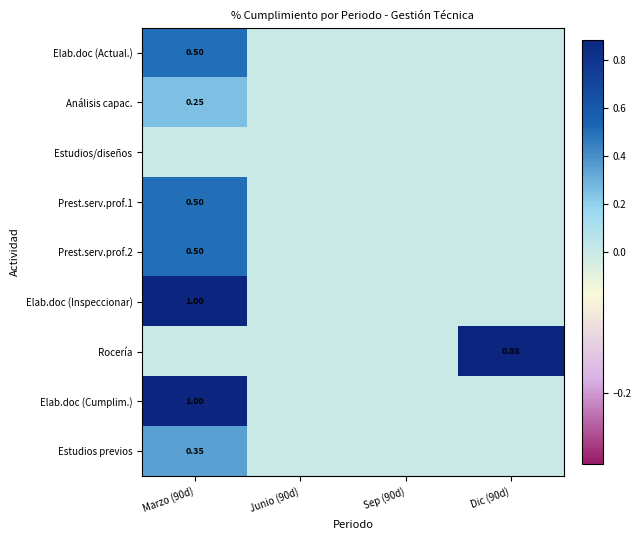

Which series has the largest range (max minus min)?

Elab.doc (Inspeccionar)